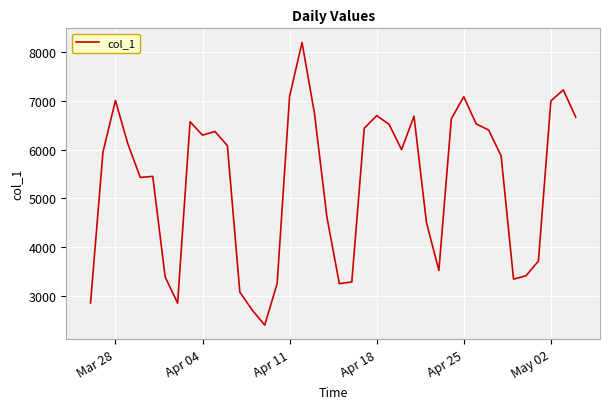

What is the smallest value displayed?

2397